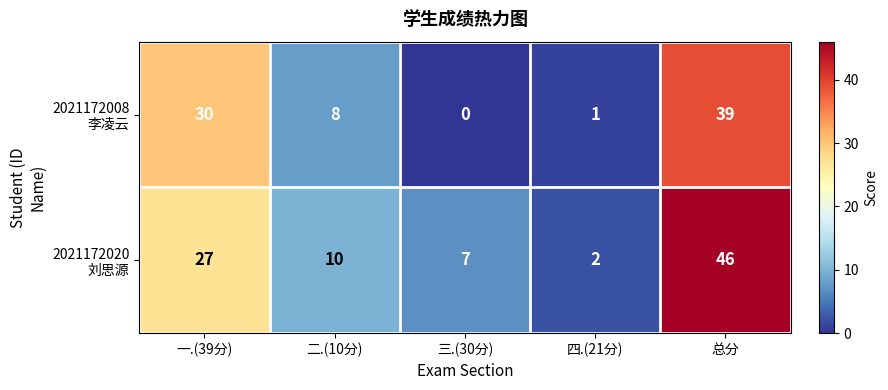

What is the maximum value shown in the chart?

46